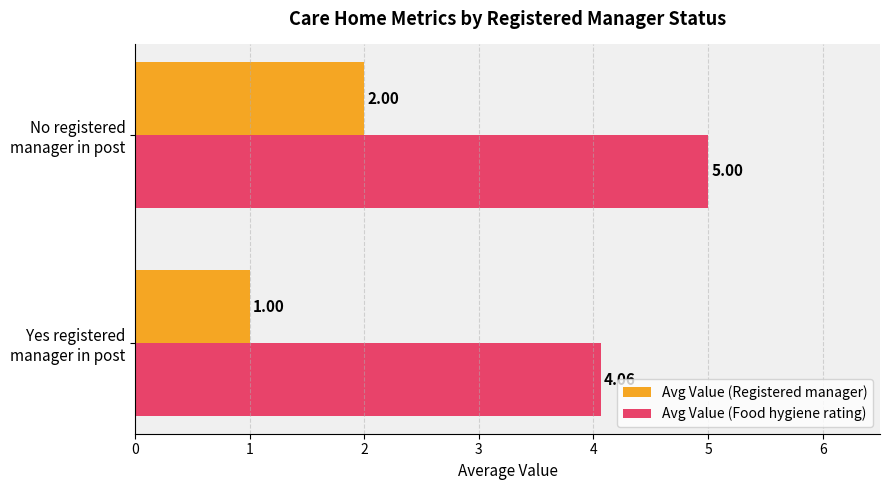

What is the sum of all Avg Value (Food hygiene rating) values?

9.1